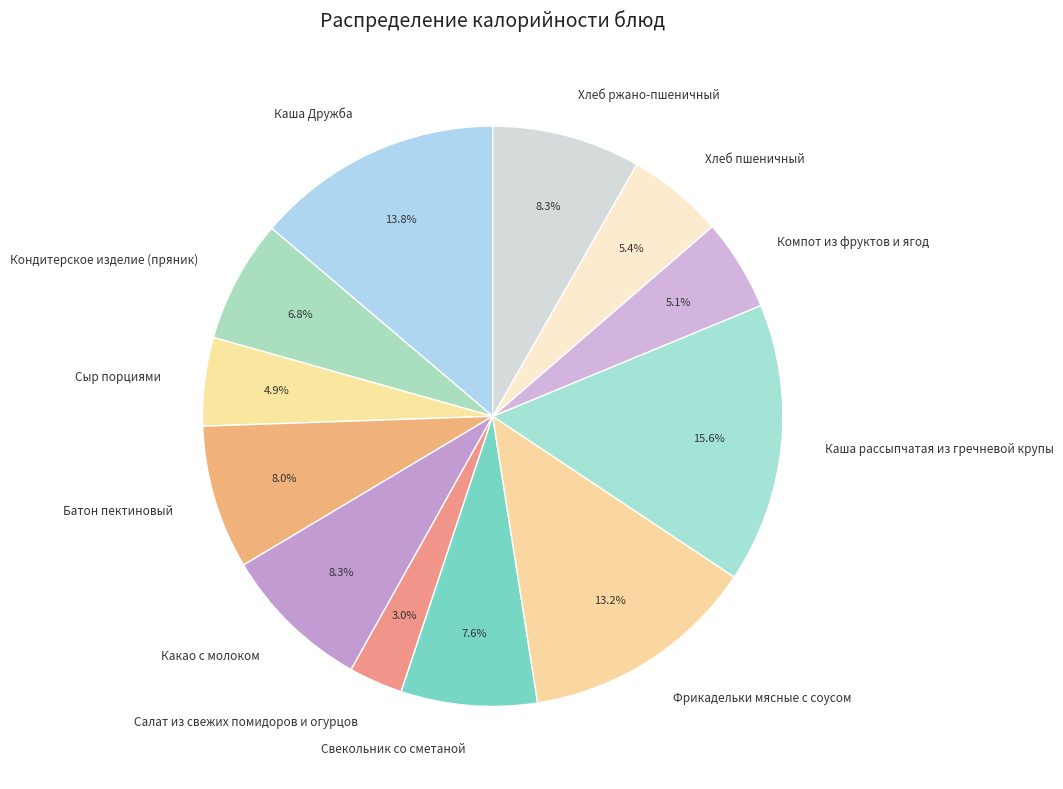

What is the ratio of the value at Какао с молоком to the value at Каша рассыпчатая из гречневой крупы?

0.5